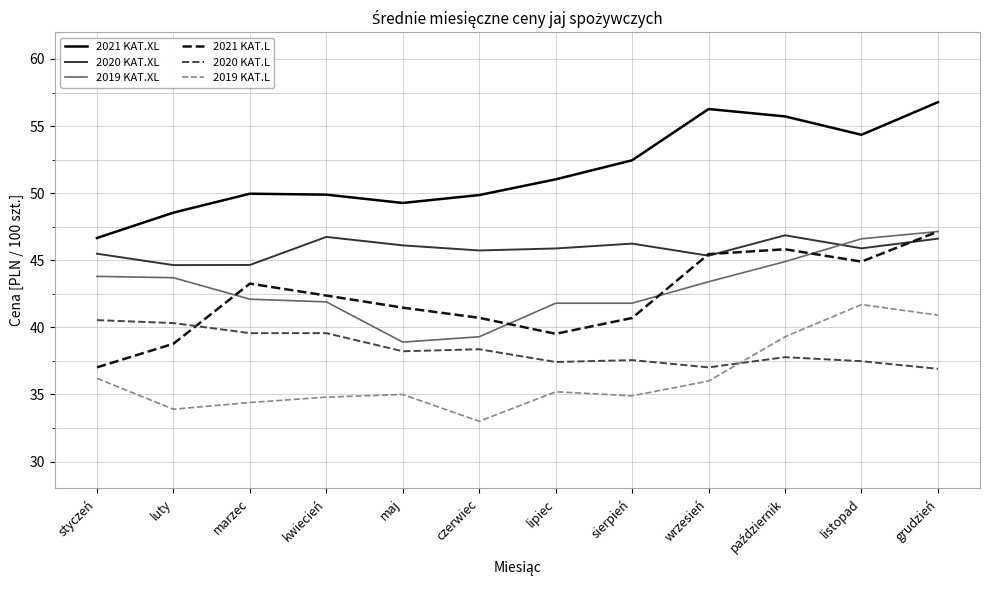

What is the minimum value shown in the chart?

33.0